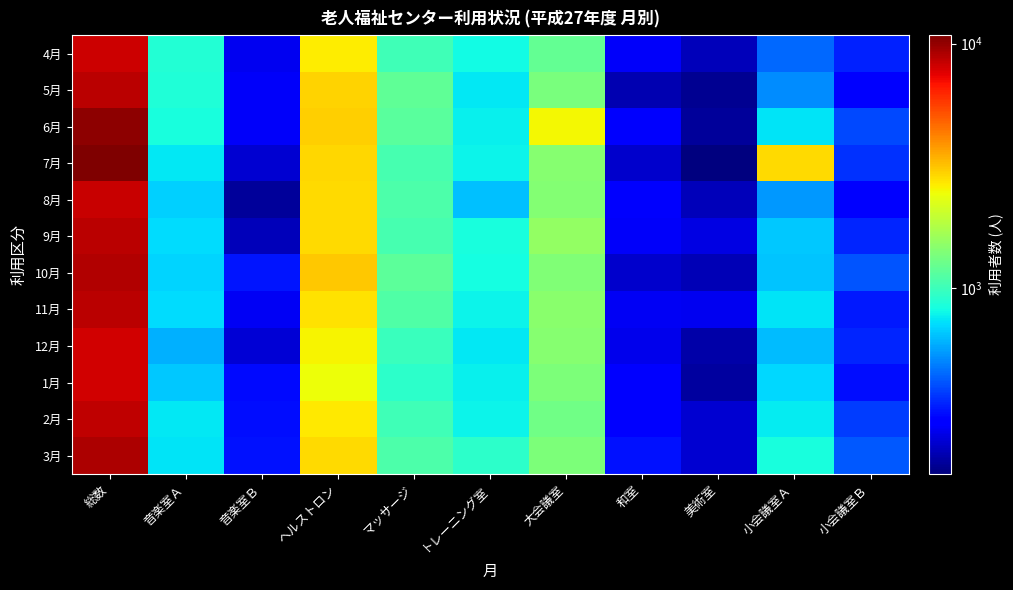

Reading right to left, what are all the values shown in this chart?

4月: 小会議室Ｂ=334	小会議室Ａ=446	美術室=216	和室=272	大会議室=1219	トレーニング室=821	マッサージ=1013	ヘルストロン=2654	音楽室Ｂ=265	音楽室Ａ=888	総数=8128
5月: 小会議室Ｂ=295	小会議室Ａ=515	美術室=188	和室=209	大会議室=1360	トレーニング室=746	マッサージ=1205	ヘルストロン=2972	音楽室Ｂ=274	音楽室Ａ=867	総数=8631
6月: 小会議室Ｂ=393	小会議室Ａ=739	美術室=195	和室=277	大会議室=2529	トレーニング室=779	マッサージ=1160	ヘルストロン=2984	音楽室Ｂ=273	音楽室Ａ=845	総数=10174
7月: 小会議室Ｂ=361	小会議室Ａ=2855	美術室=175	和室=231	大会議室=1455	トレーニング室=789	マッサージ=1054	ヘルストロン=2897	音楽室Ｂ=235	音楽室Ａ=757	総数=10809
8月: 小会議室Ｂ=280	小会議室Ａ=545	美術室=218	和室=279	大会議室=1421	トレーニング室=638	マッサージ=1083	ヘルストロン=2885	音楽室Ｂ=193	音楽室Ａ=683	総数=8225
9月: 小会議室Ｂ=343	小会議室Ａ=657	美術室=251	和室=273	大会議室=1554	トレーニング室=844	マッサージ=1061	ヘルストロン=2843	音楽室Ｂ=219	音楽室Ａ=719	総数=8764
10月: 小会議室Ｂ=417	小会議室Ａ=652	美術室=213	和室=232	大会議室=1417	トレーニング室=825	マッサージ=1177	ヘルストロン=3104	音楽室Ｂ=319	音楽室Ａ=696	総数=9052
11月: 小会議室Ｂ=324	小会議室Ａ=736	美術室=265	和室=269	大会議室=1482	トレーニング室=790	マッサージ=1106	ヘルストロン=2790	音楽室Ｂ=270	音楽室Ａ=712	総数=8744
12月: 小会議室Ｂ=343	小会議室Ａ=630	美術室=203	和室=260	大会議室=1449	トレーニング室=757	マッサージ=988	ヘルストロン=2568	音楽室Ｂ=238	音楽室Ａ=604	総数=8040
1月: 小会議室Ｂ=312	小会議室Ａ=706	美術室=198	和室=292	大会議室=1382	トレーニング室=780	マッサージ=930	ヘルストロン=2421	音楽室Ｂ=305	音楽室Ａ=665	総数=7991
2月: 小会議室Ｂ=379	小会議室Ａ=768	美術室=236	和室=287	大会議室=1295	トレーニング室=794	マッサージ=1029	ヘルストロン=2690	音楽室Ｂ=310	音楽室Ａ=747	総数=8535
3月: 小会議室Ｂ=420	小会議室Ａ=838	美術室=237	和室=315	大会議室=1384	トレーニング室=932	マッサージ=1095	ヘルストロン=2853	音楽室Ｂ=313	音楽室Ａ=740	総数=9127